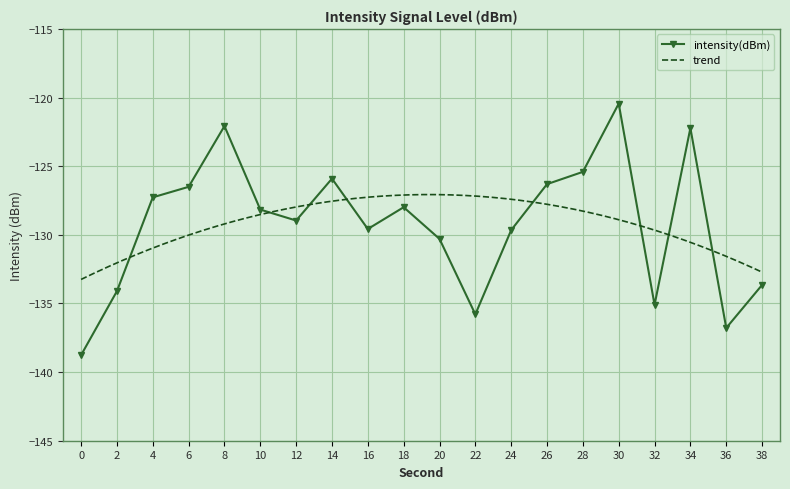

Rank the categories by value from lowest to highest.

0, 36, 22, 32, 2, 38, 20, 24, 16, 12, 10, 18, 4, 6, 26, 14, 28, 34, 8, 30